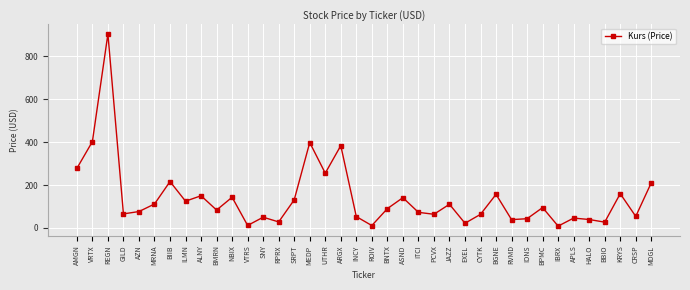

What value does the data have at MRNA?

111.5